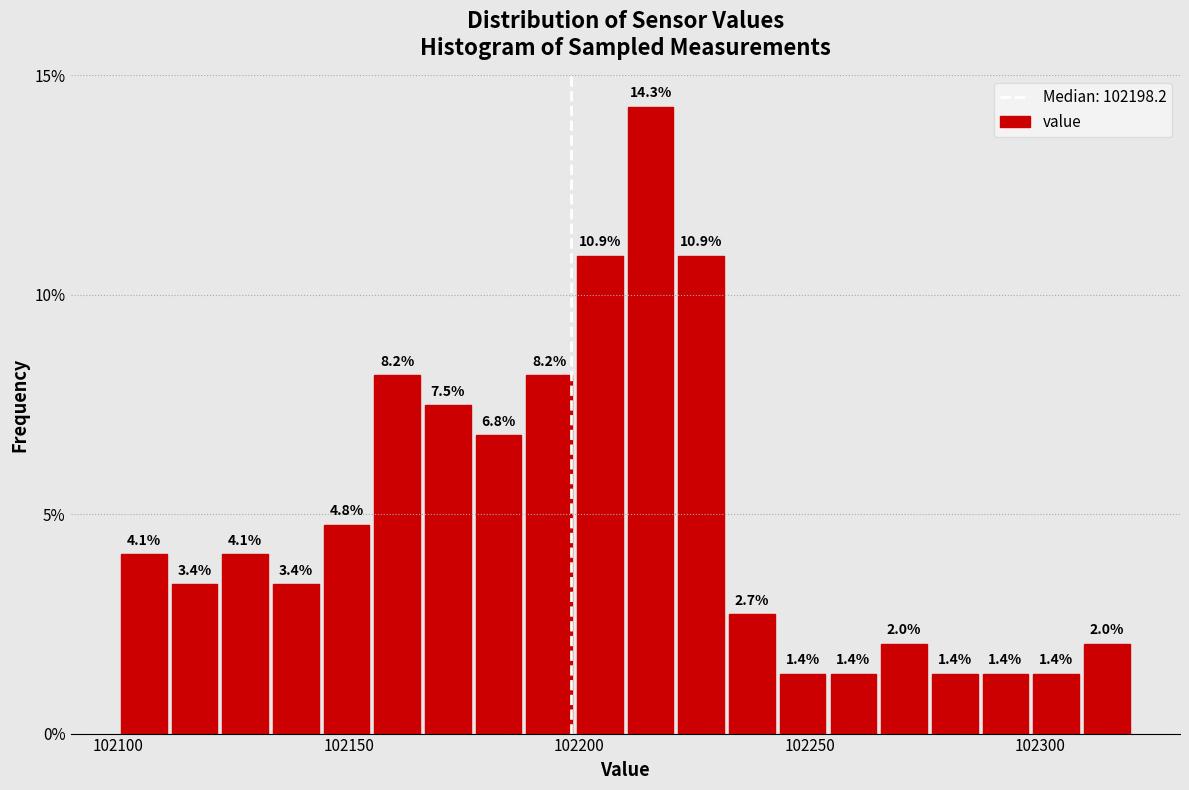

Around what value on the x-axis is the tallest bar? Give the approximate position of its centre, as read against the axis.

102215